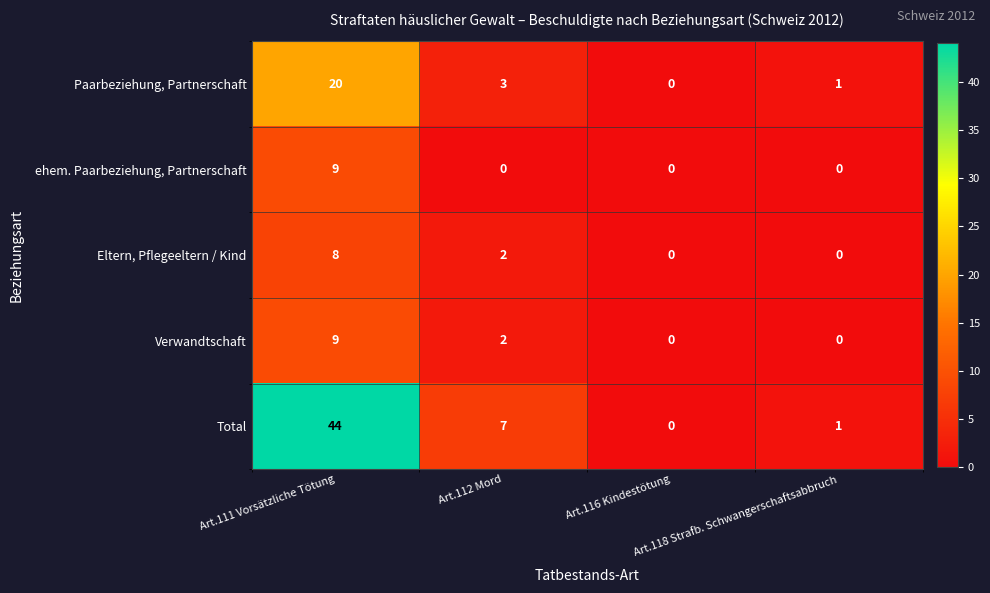

Which series has the largest total across all categories?

Total